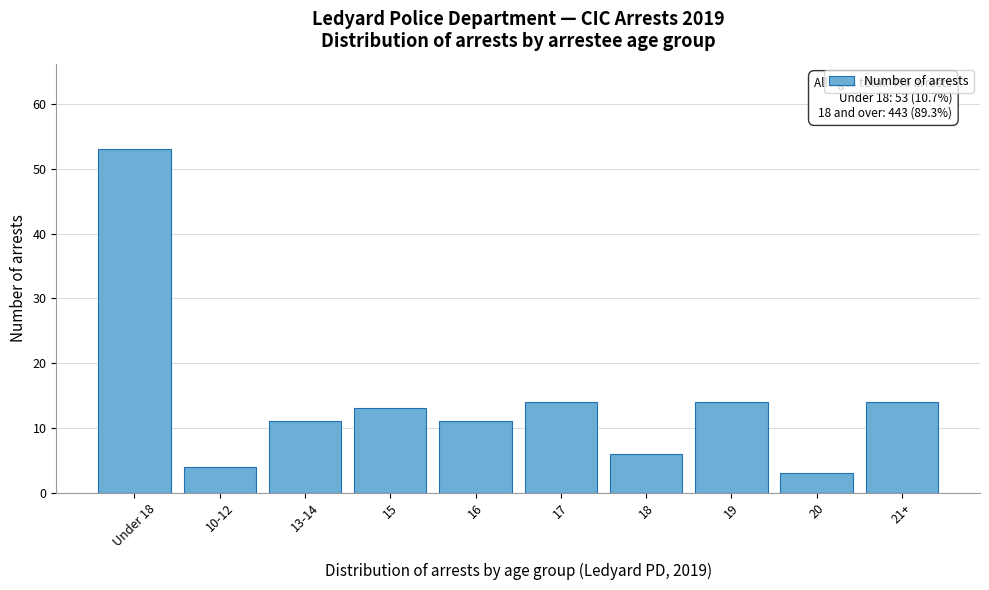

Reading right to left, list all the values displayed in this chart.

14	3	14	6	14	11	13	11	4	53